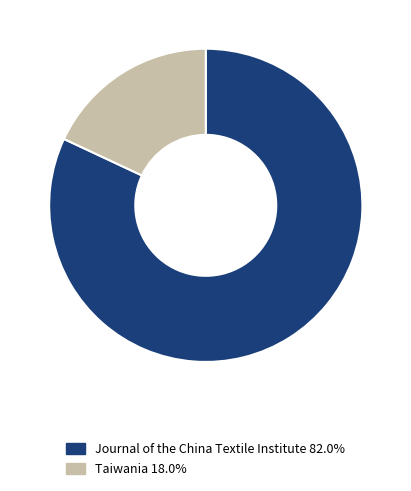

Is it true that Taiwania is 8% of the pie?

False